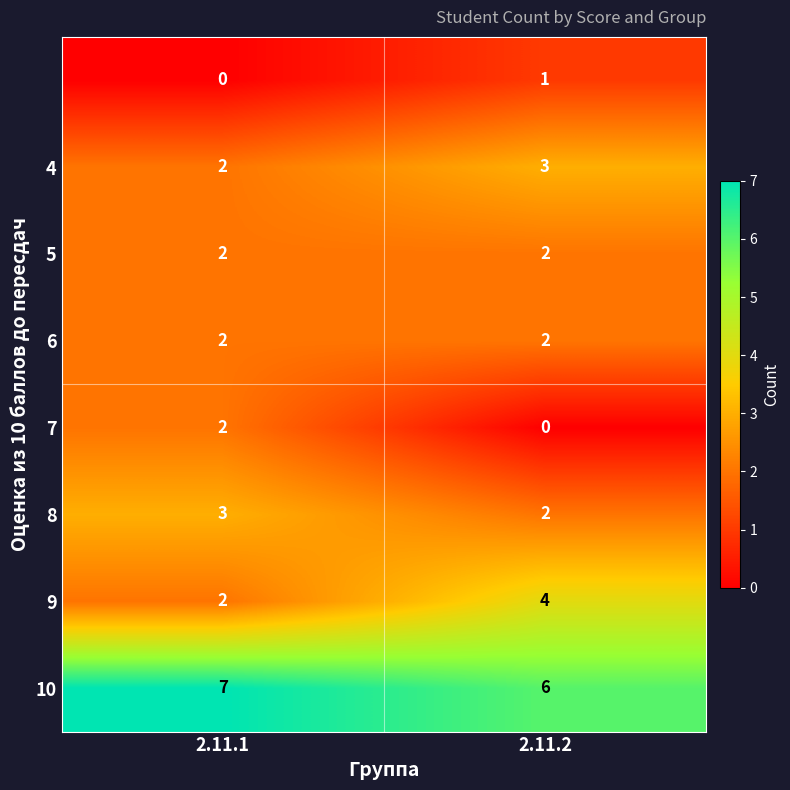

Which category has the highest value across all series?

2.11.1